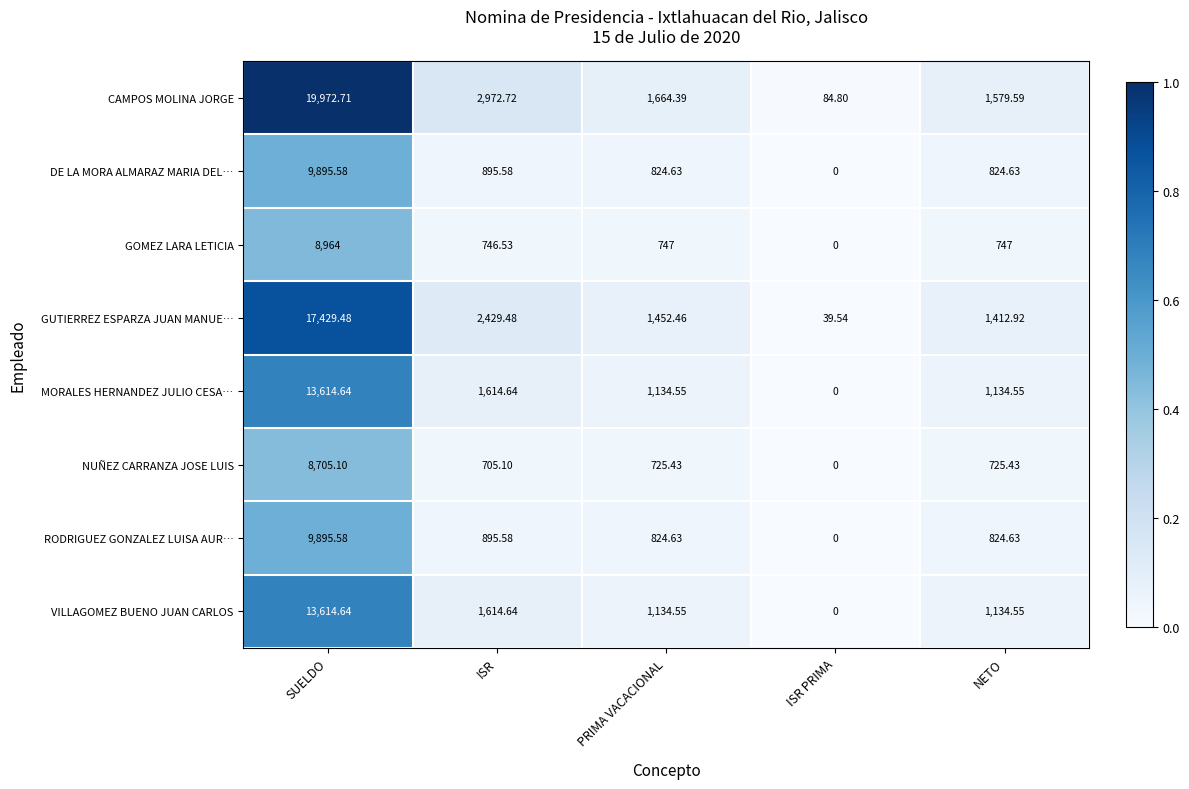

Count the number of data series in this chart.

8